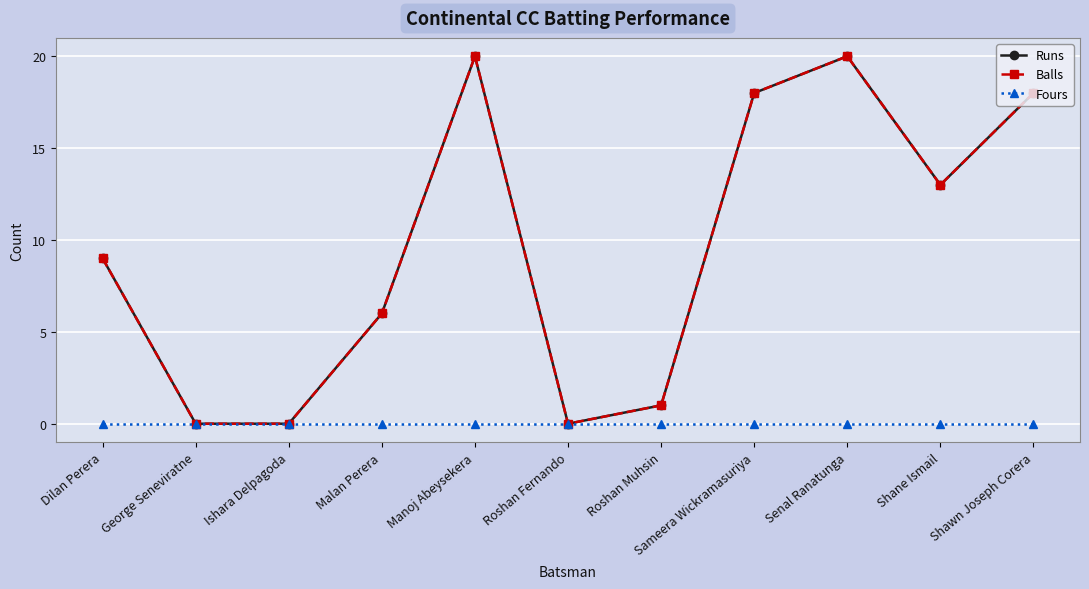

Reading left to right, transcribe all the data shown in this chart.

Runs: Dilan Perera=9	George Seneviratne=0	Ishara Delpagoda=0	Malan Perera=6	Manoj Abeysekera=20	Roshan Fernando=0	Roshan Muhsin=1	Sameera Wickramasuriya=18	Senal Ranatunga=20	Shane Ismail=13	Shawn Joseph Corera=18
Balls: Dilan Perera=9	George Seneviratne=0	Ishara Delpagoda=0	Malan Perera=6	Manoj Abeysekera=20	Roshan Fernando=0	Roshan Muhsin=1	Sameera Wickramasuriya=18	Senal Ranatunga=20	Shane Ismail=13	Shawn Joseph Corera=18
Fours: Dilan Perera=0	George Seneviratne=0	Ishara Delpagoda=0	Malan Perera=0	Manoj Abeysekera=0	Roshan Fernando=0	Roshan Muhsin=0	Sameera Wickramasuriya=0	Senal Ranatunga=0	Shane Ismail=0	Shawn Joseph Corera=0